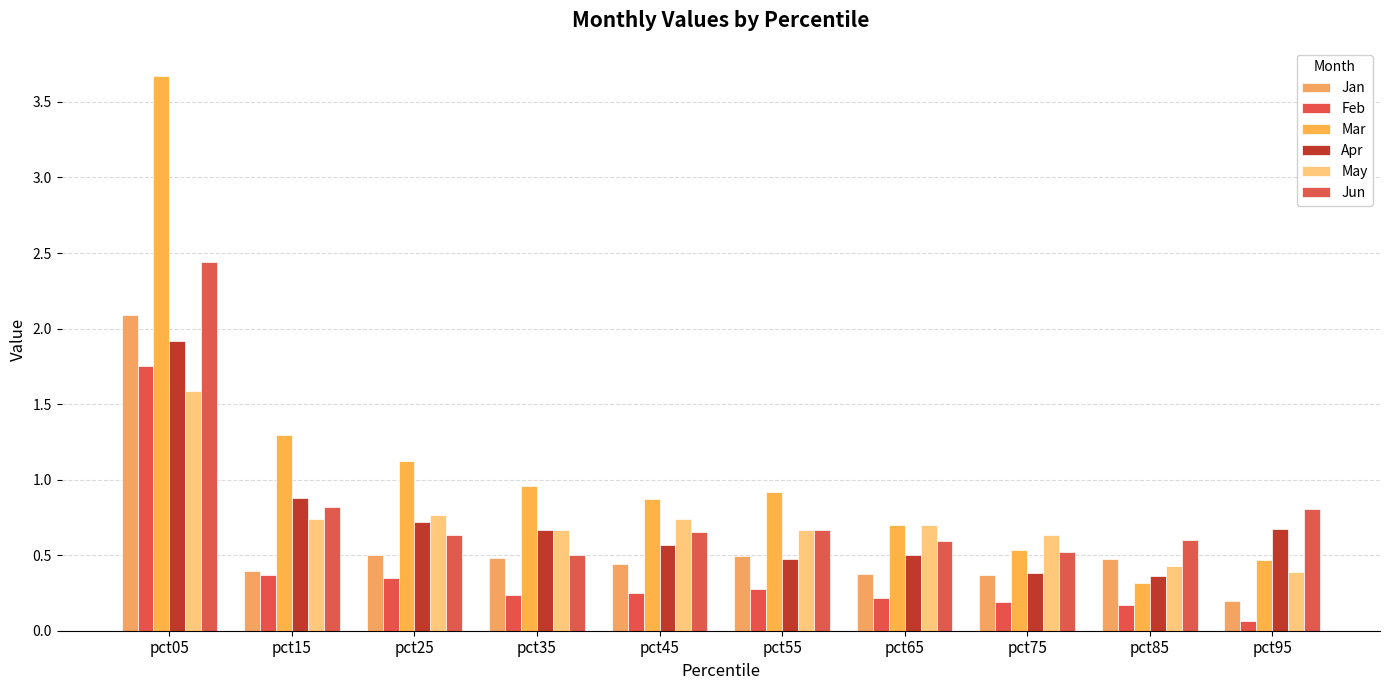

Between pct05 and pct15, which is larger?

pct05